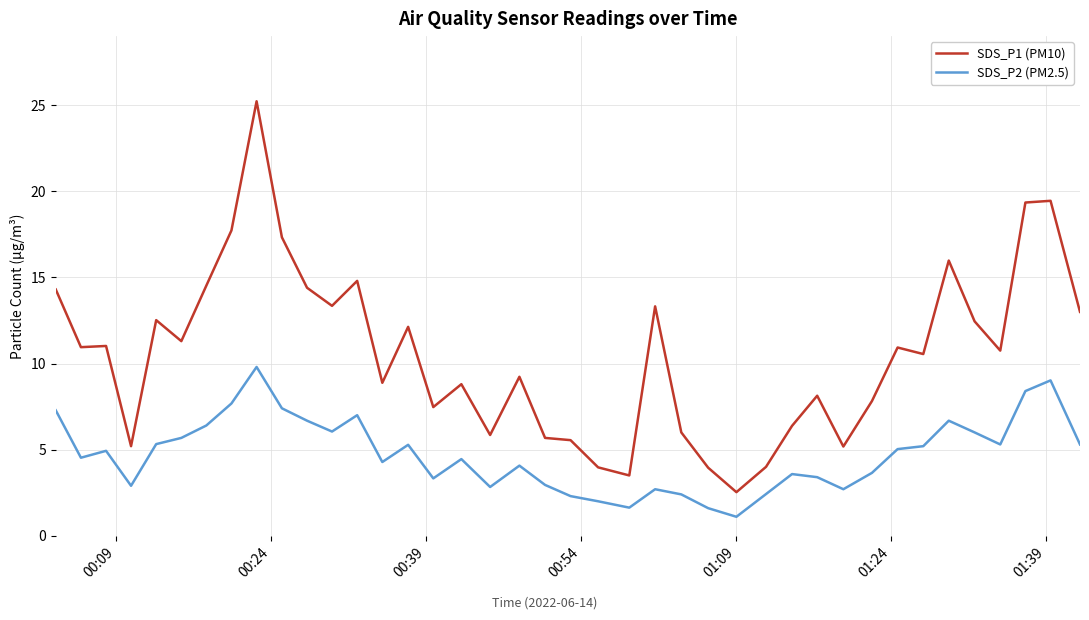

Which series has the largest total across all categories?

SDS_P1 (PM10)